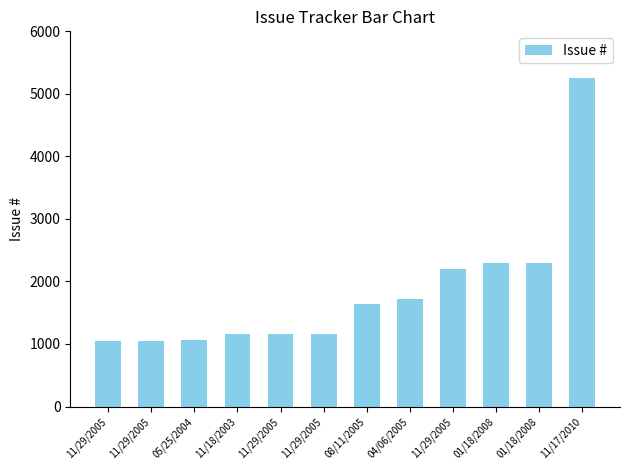

Approximately how many times larger is the value at 11/29/2005 compared to 11/18/2003?

0.9